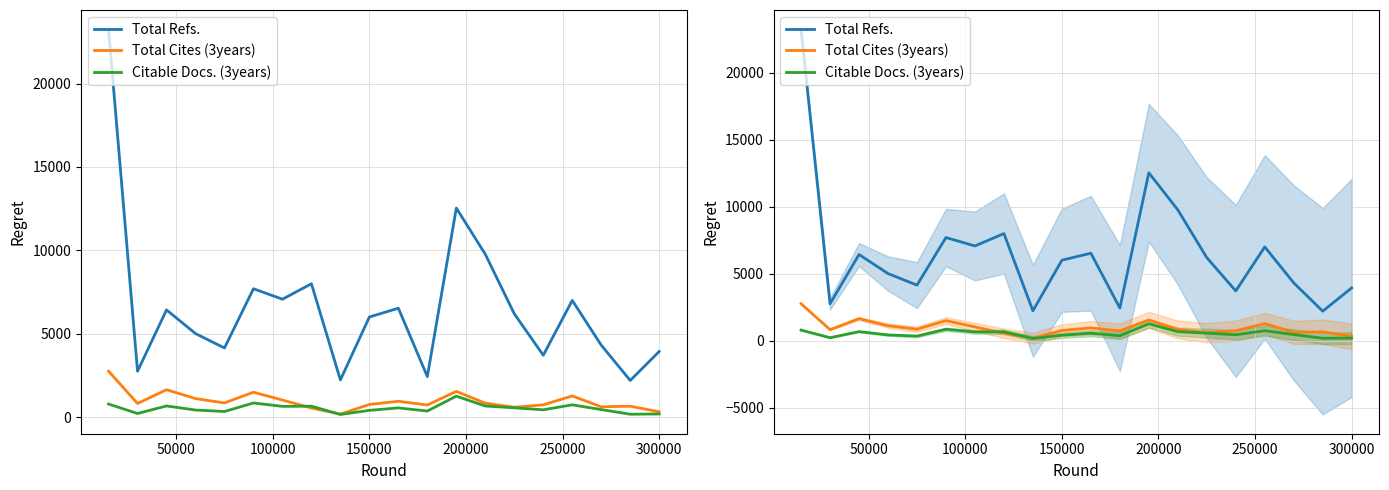

What is the difference between the maximum and minimum values in the Total Cites (3years) series?

2567